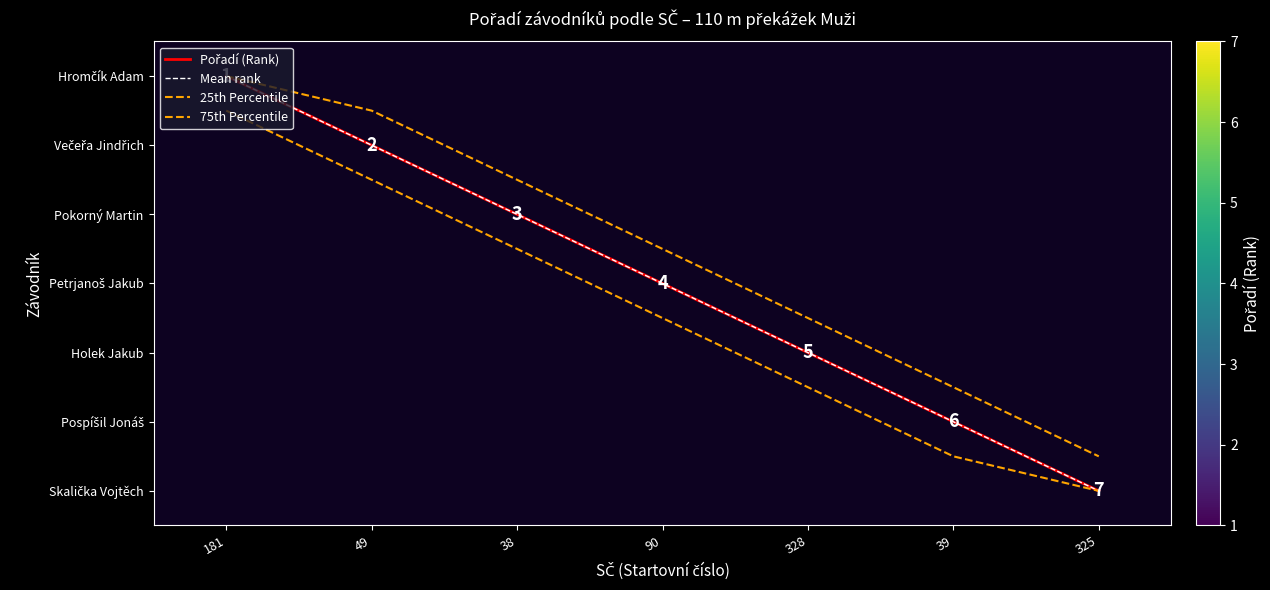

Which series has the largest total across all categories?

75th Percentile